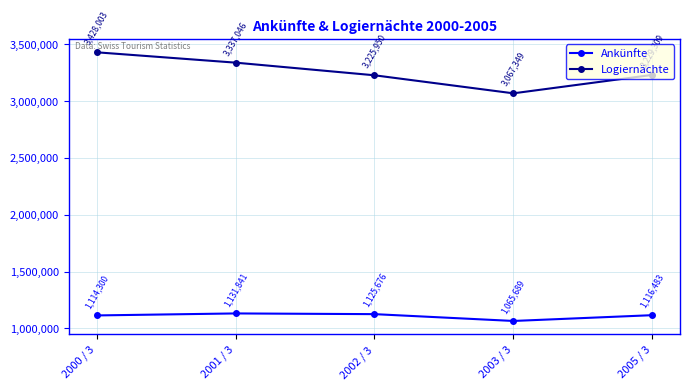

Is it true that Logiernächte equals 3428003 at 2000 / 3?

True